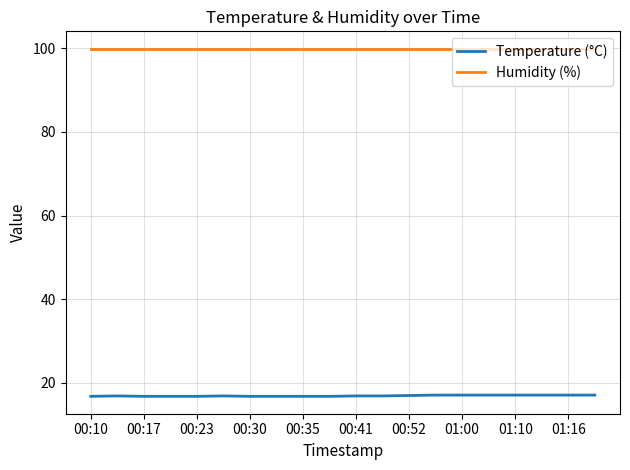

What is the smallest value displayed?

16.8